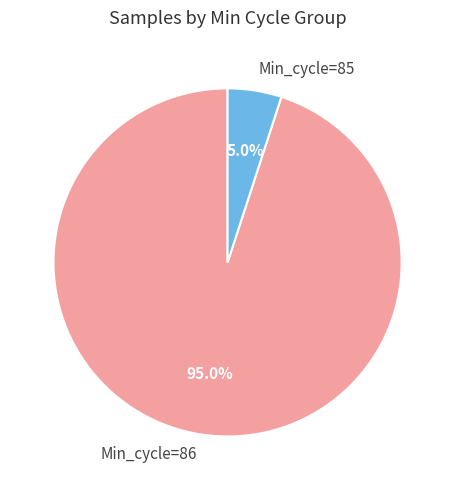

Is the sum of Min_cycle=85 and Min_cycle=86 greater than half?

Yes